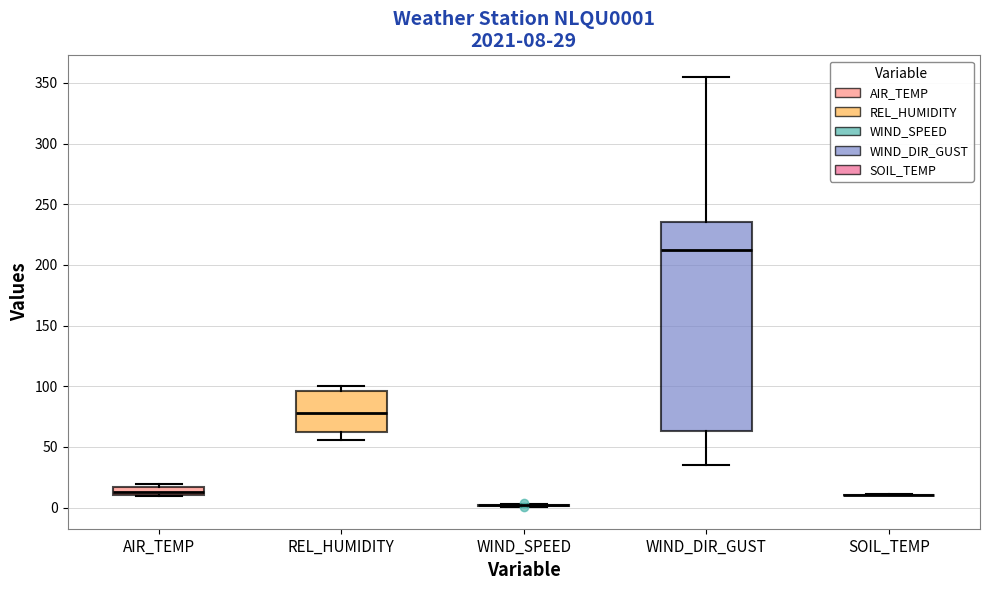

Which box is the tallest, from its lower edge to its upper edge?

WIND_DIR_GUST